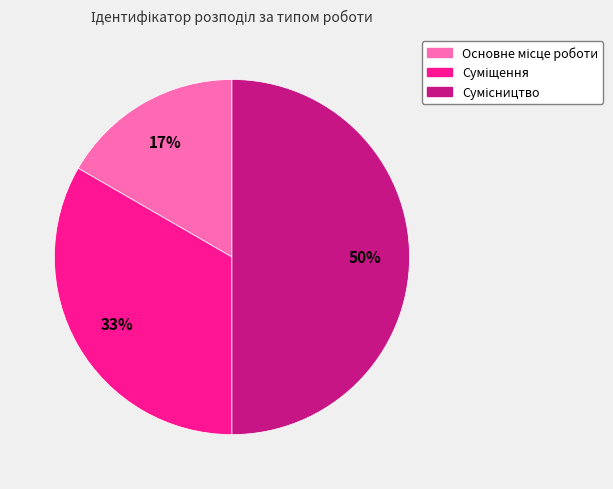

To the nearest percent, what is the difference between the largest and smallest slice percentages?

33%